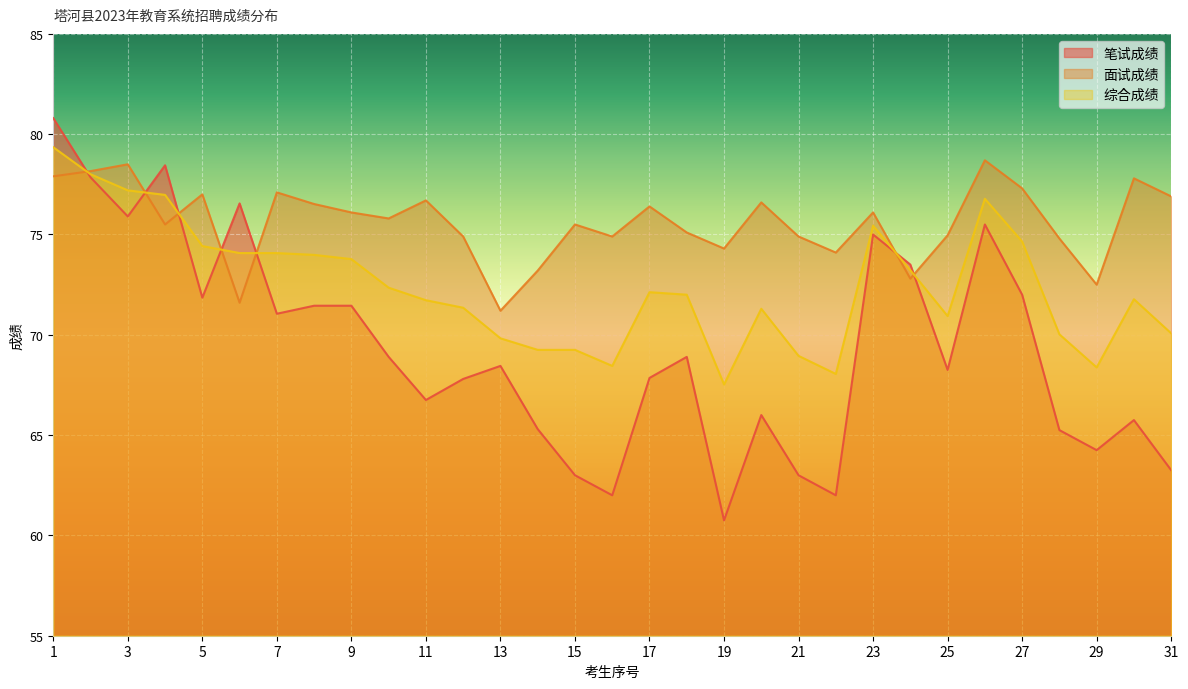

What is the sum of all 笔试成绩 values?

2148.8